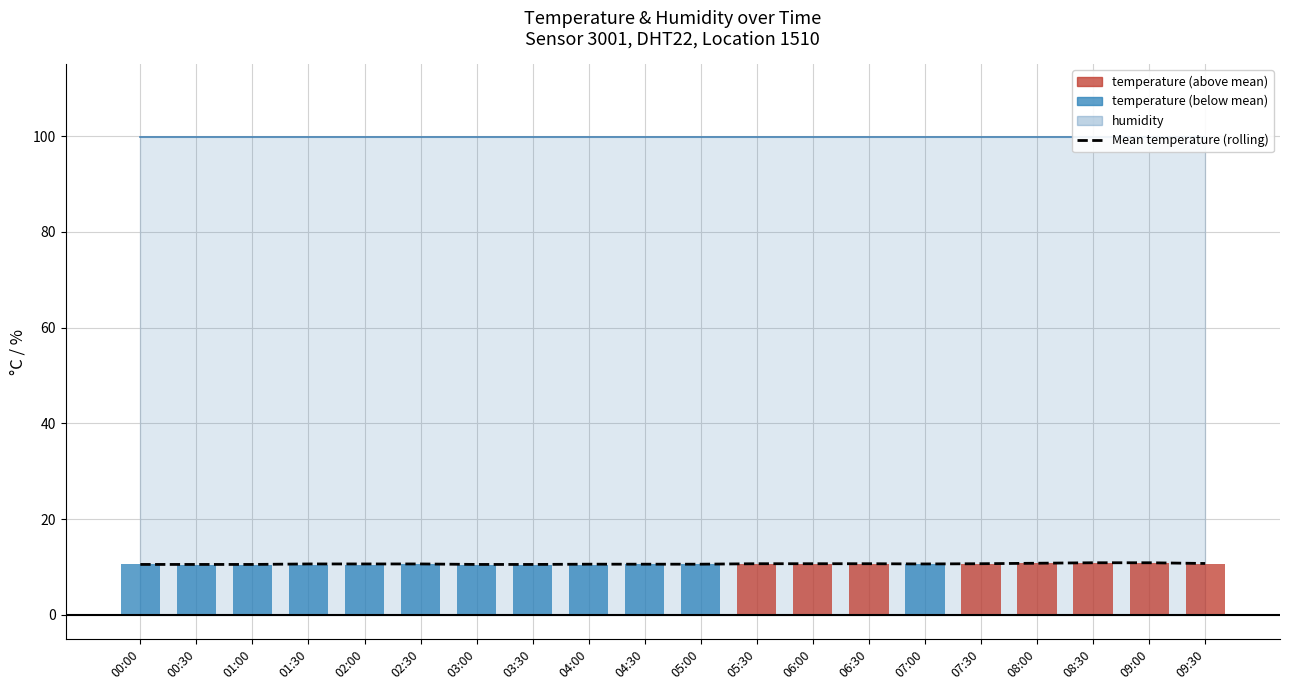

How many data points does each series have?

20